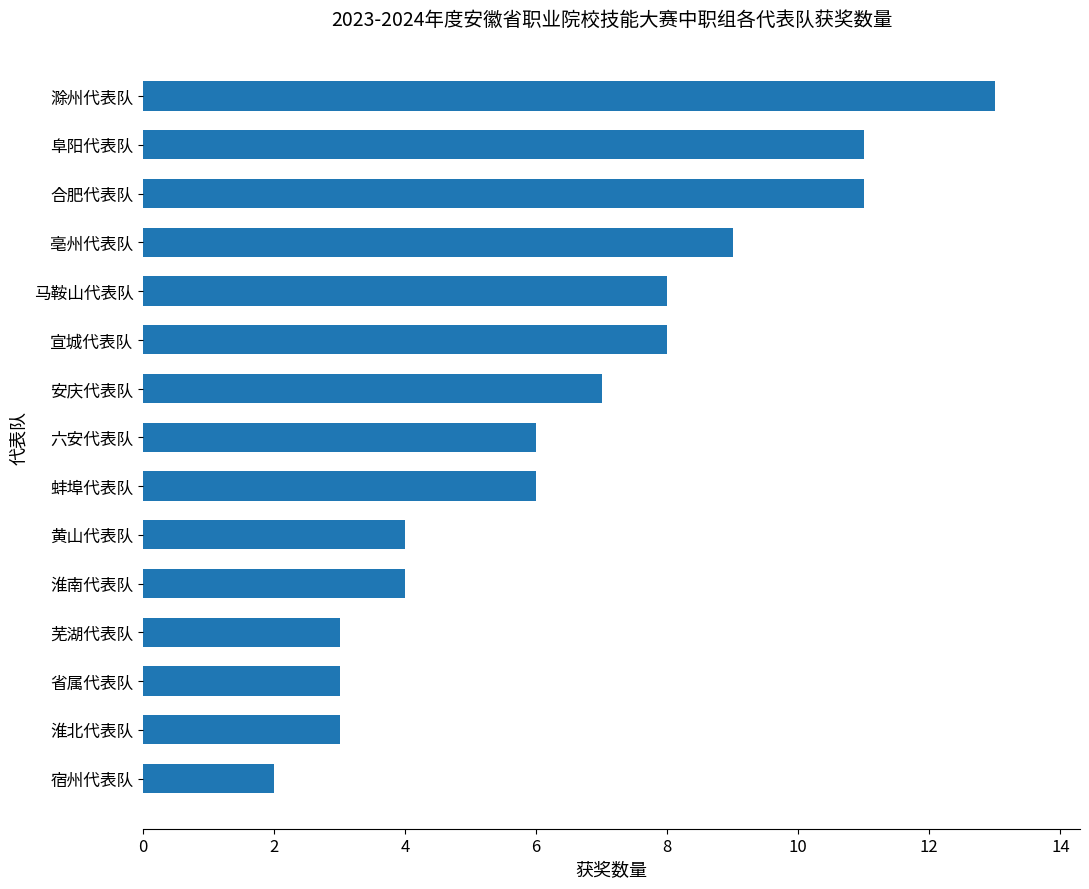

Is it true that the value at 马鞍山代表队 is 11?

False